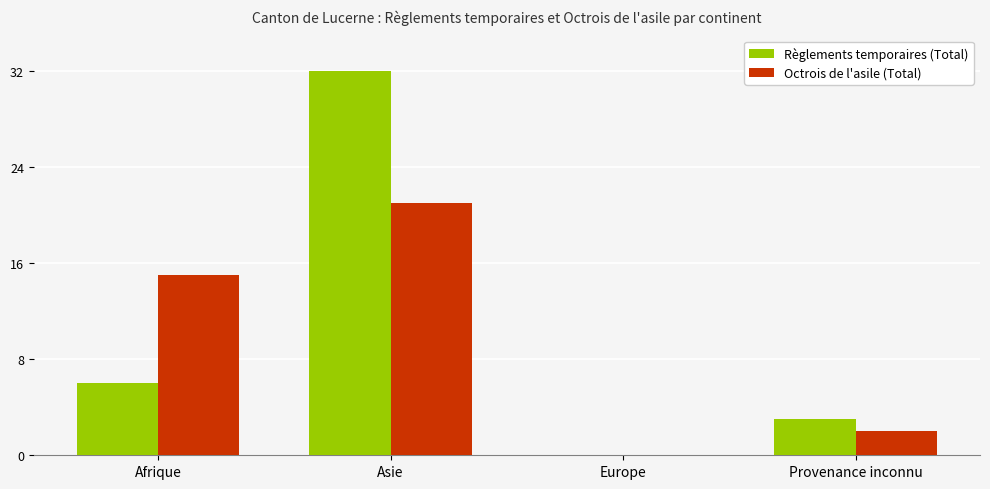

At which category is the sum across all series the highest?

Asie